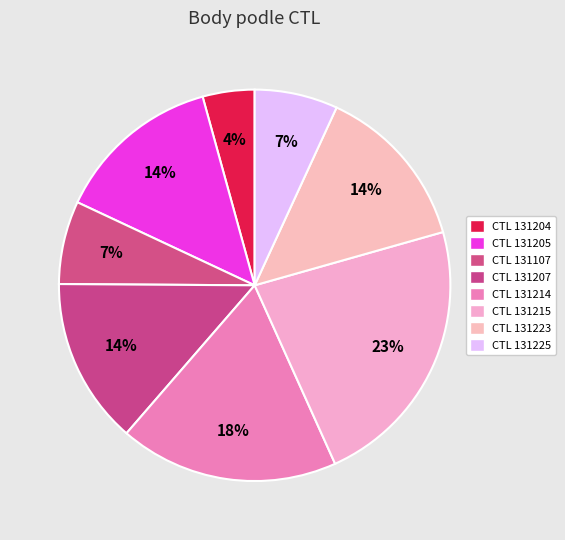

Is there any slice that represents more than half of the pie?

No